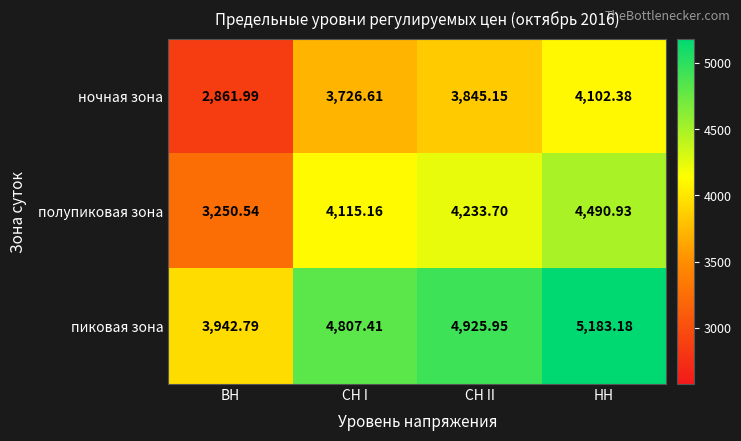

Where does the пиковая зона series first go above 4925?

СН II